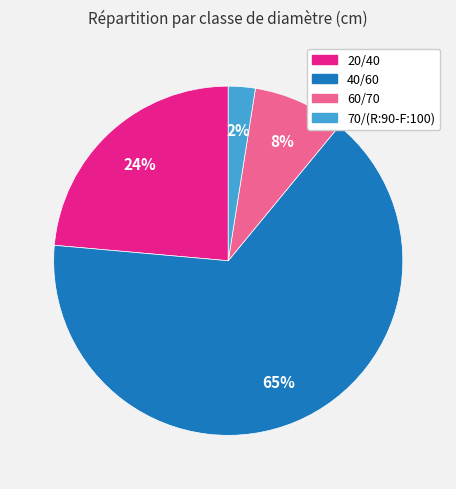

Is the sum of 20/40 and 70/(R:90-F:100) greater than half?

No